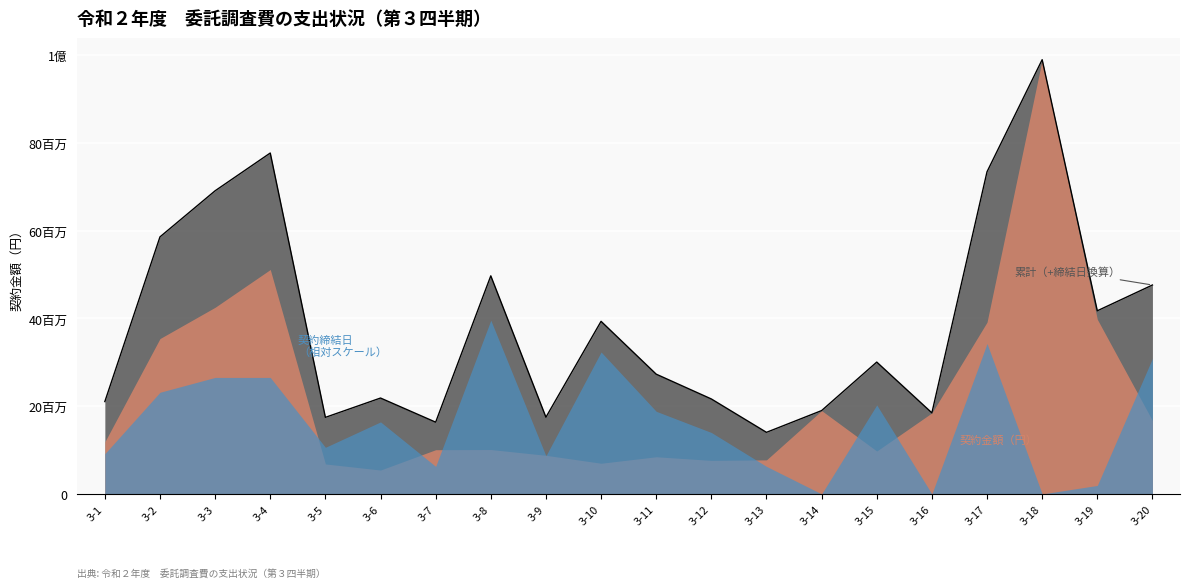

What is the total value across all series at 3-18?

99044105